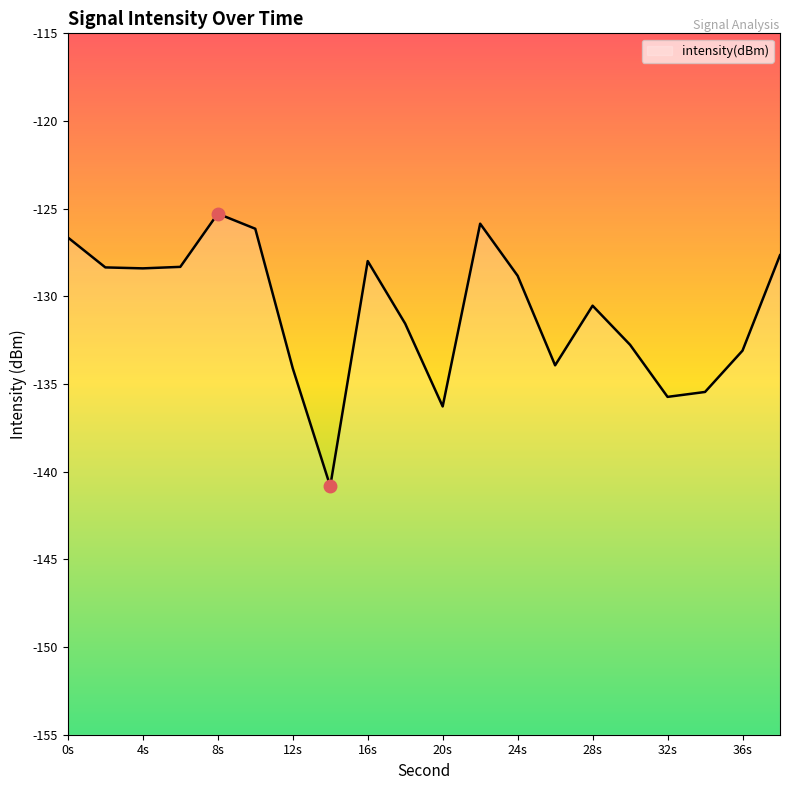

True or false: the data shows -128.3 at 6.

True